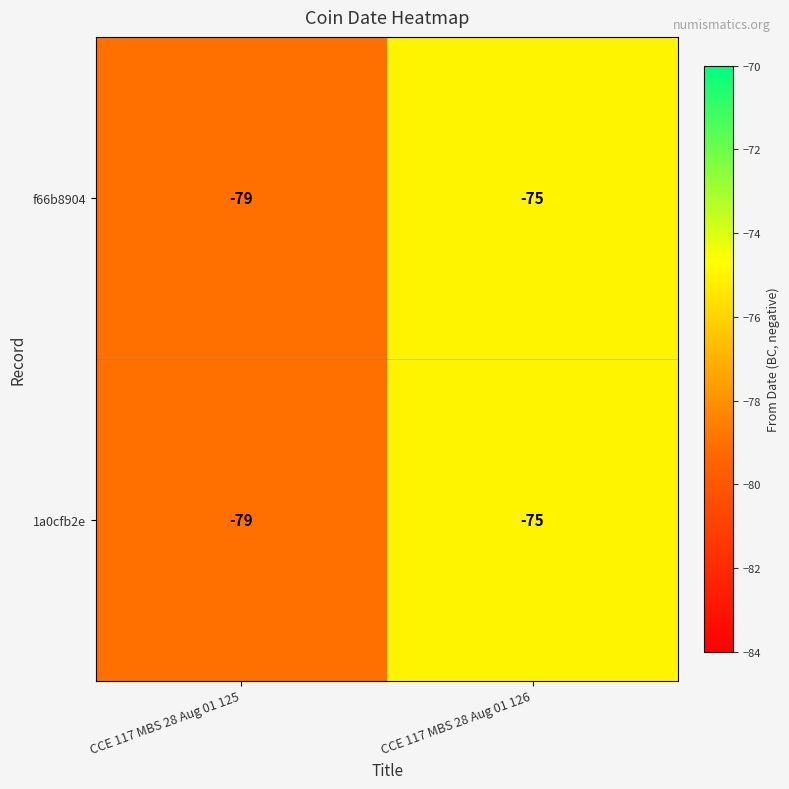

What is the difference between the maximum and minimum values in the f66b8904 series?

4